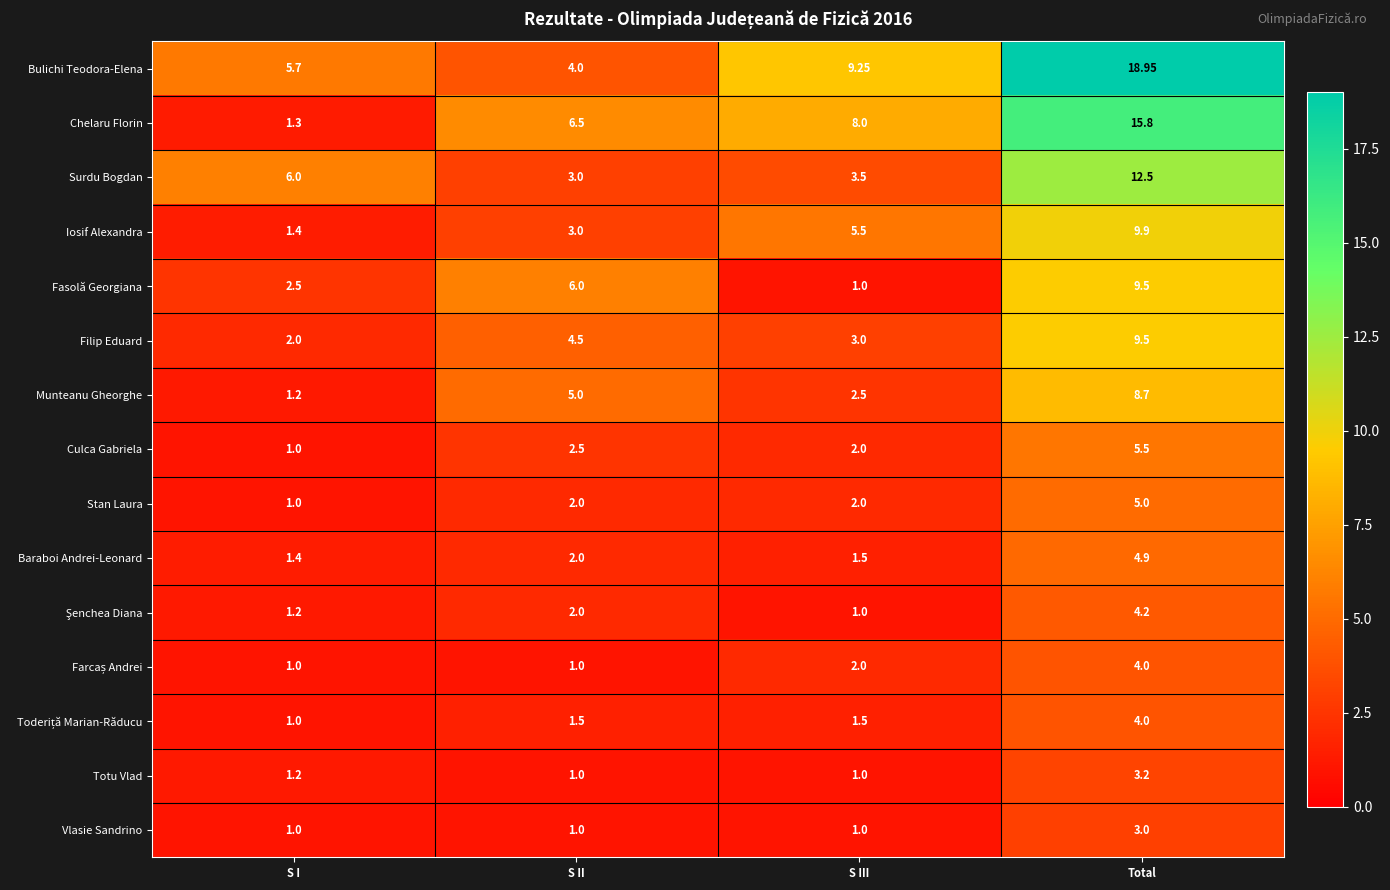

At which label is Totu Vlad closest to 2?

S I